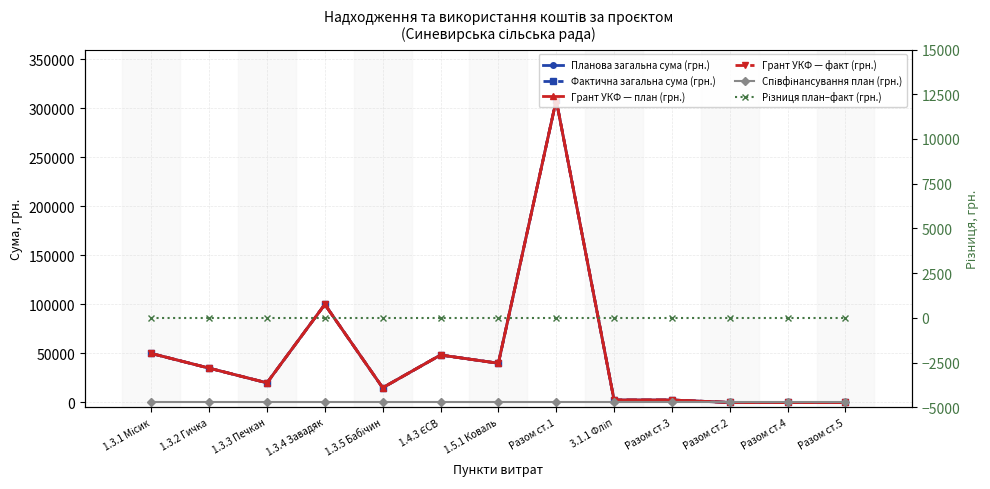

At which category is the sum across all series the highest?

Разом ст.1